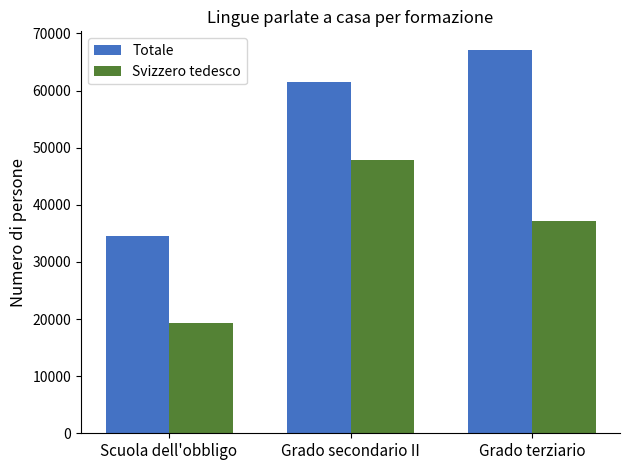

Rank the series at Scuola dell'obbligo from lowest to highest value.

Svizzero tedesco, Totale